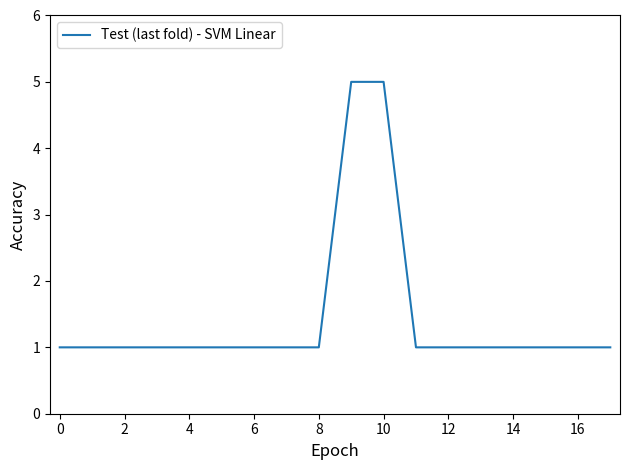

What is the sum of all values?

26